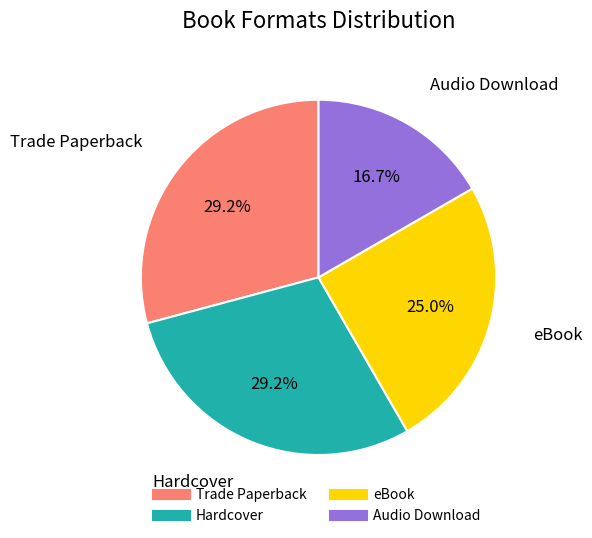

What is the ratio of the value at Trade Paperback to the value at Hardcover?

1.0